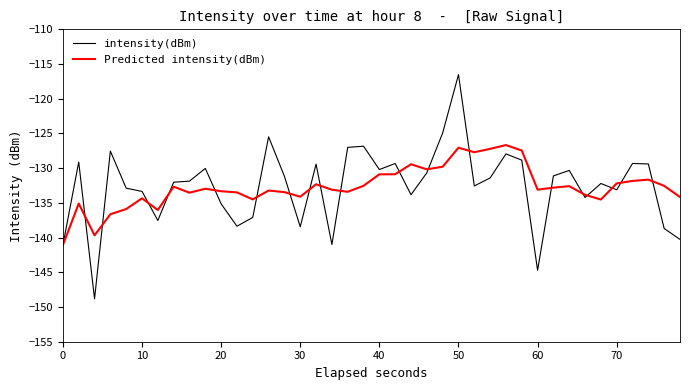

Rank the series by their maximum value, from lowest to highest.

Predicted intensity(dBm), intensity(dBm)